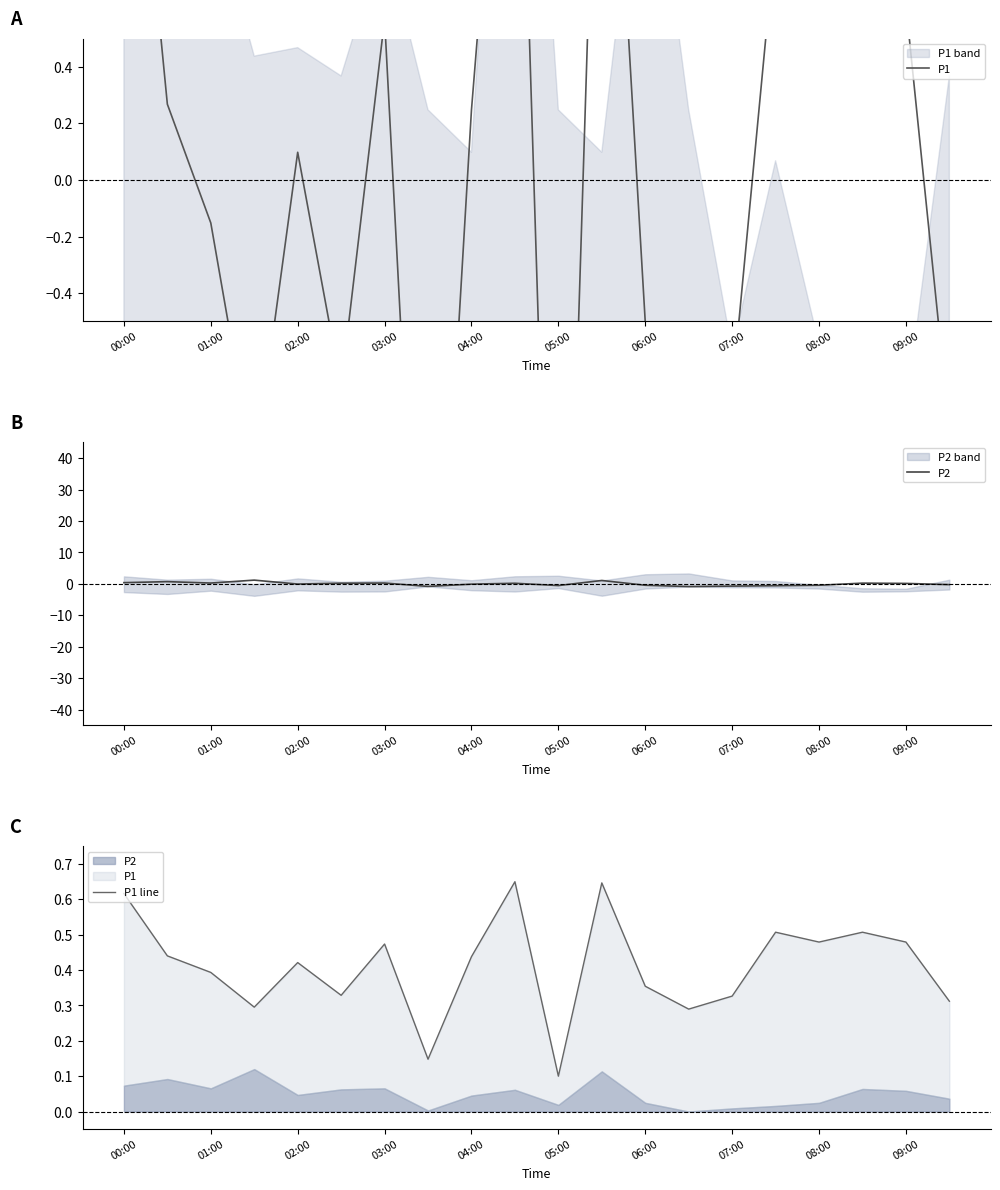

True or false: P2 has more than 0 points higher than both neighbors.

True